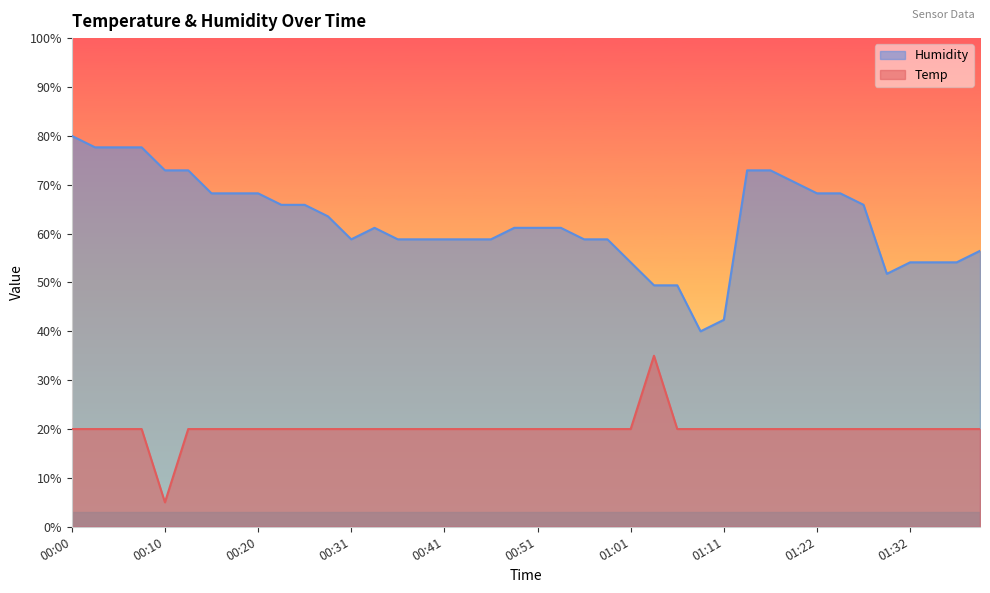

What is the total value across all series at 00:28?

83.5